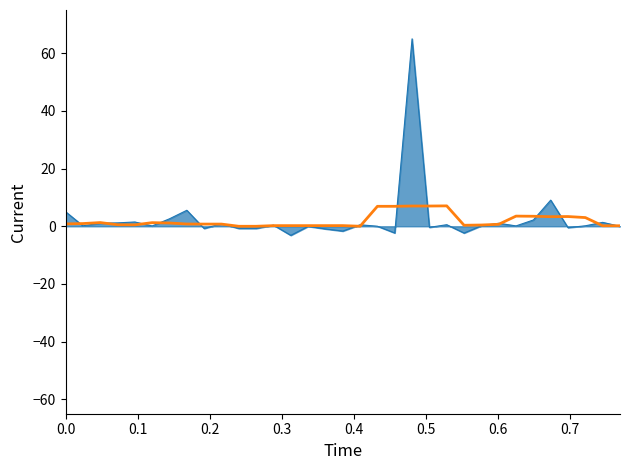

What is the greatest value displayed?

65.0